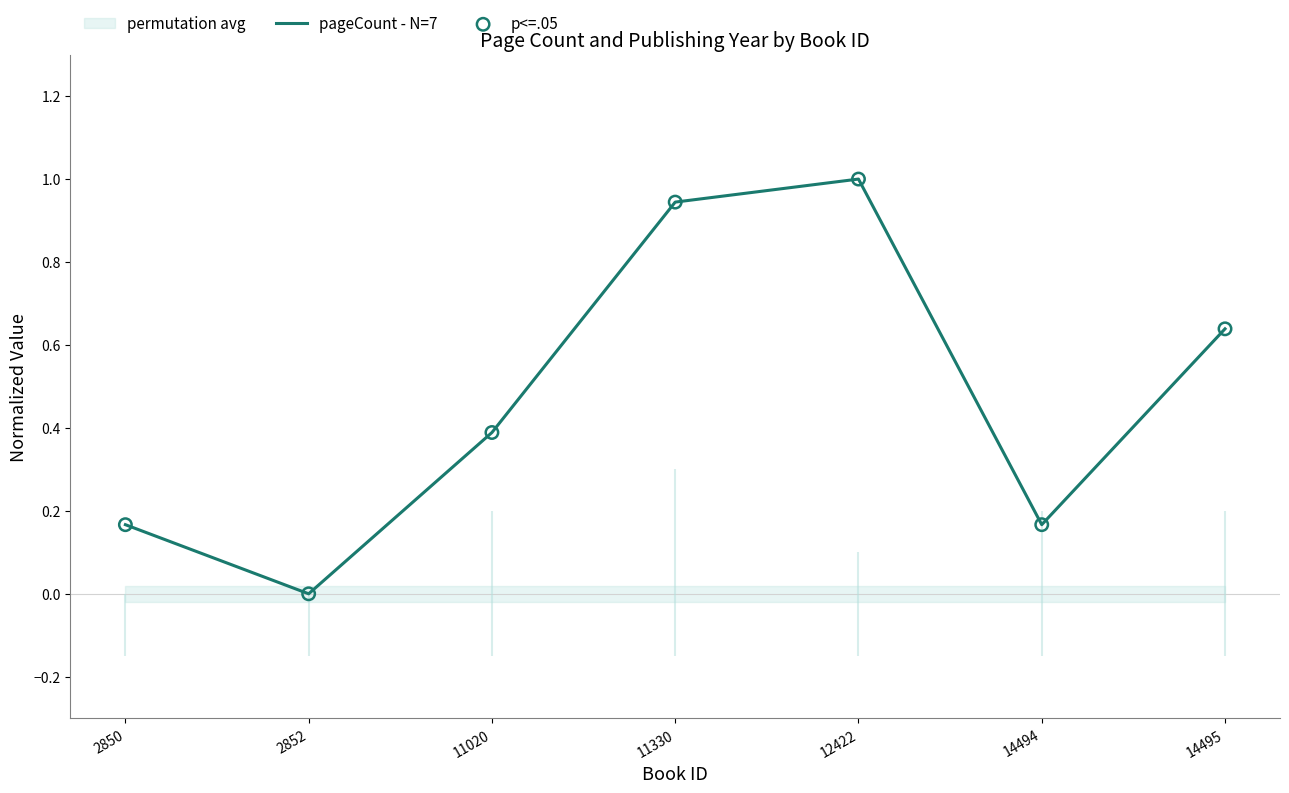

What is the highest value of the pageCount - N=7 series?

1.0